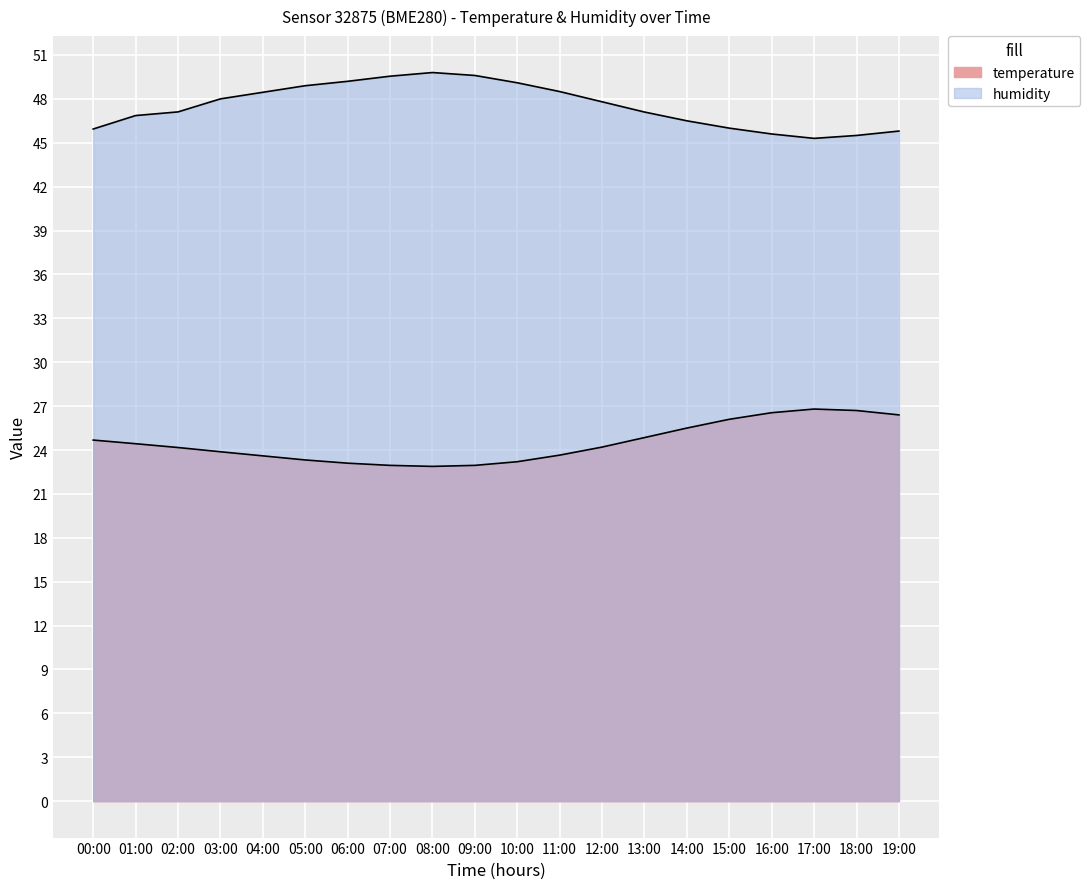

Is the value of temperature at 03:00 greater than the value of humidity at 12:00?

No